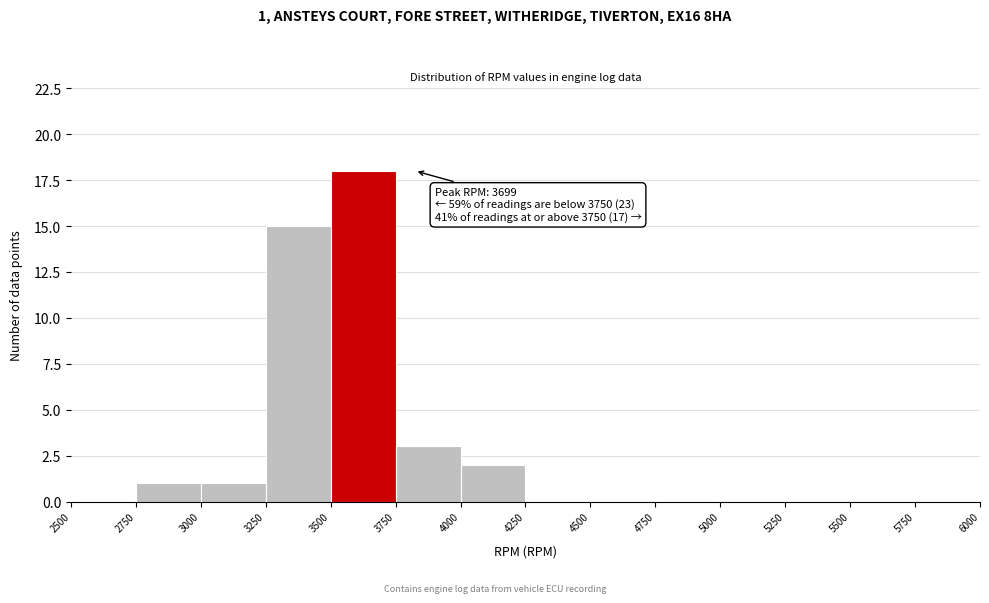

Over which range of the x-axis is the bar tallest?

3500 to 3750